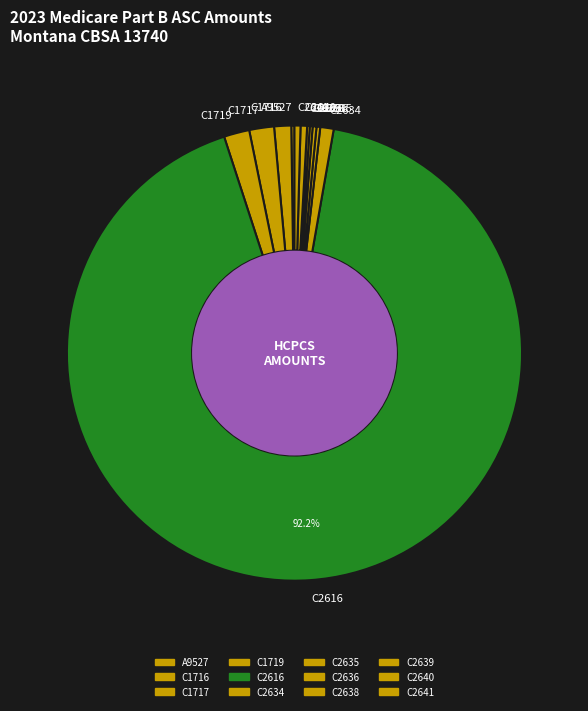

What is the majority slice?

C2616